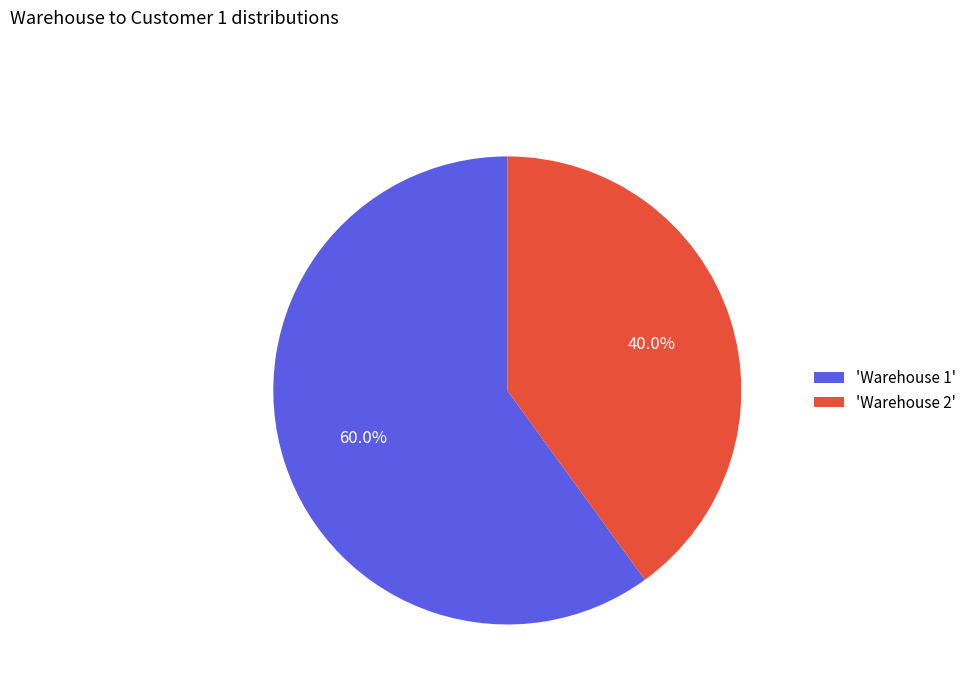

Approximately how many times larger is the value at 'Warehouse 2' compared to 'Warehouse 1'?

0.7